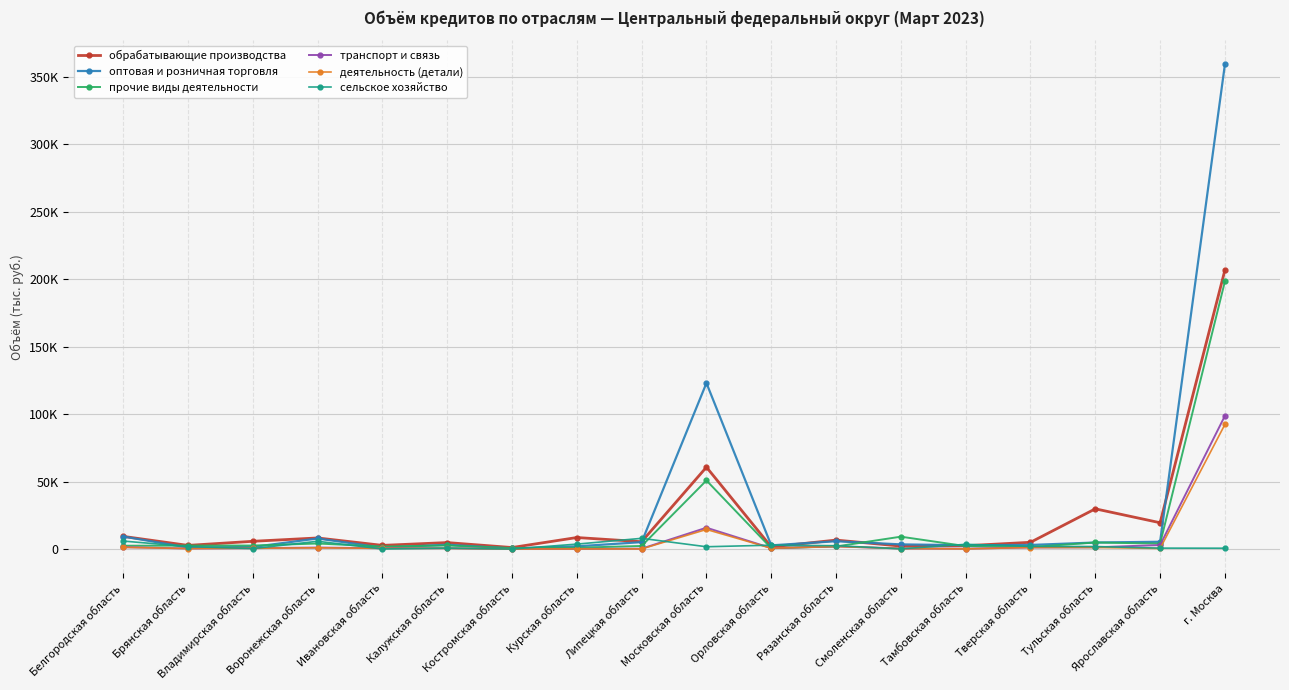

What are all the series names shown in the legend?

обрабатывающие производства, оптовая и розничная торговля, прочие виды деятельности, транспорт и связь, деятельность (детали), сельское хозяйство